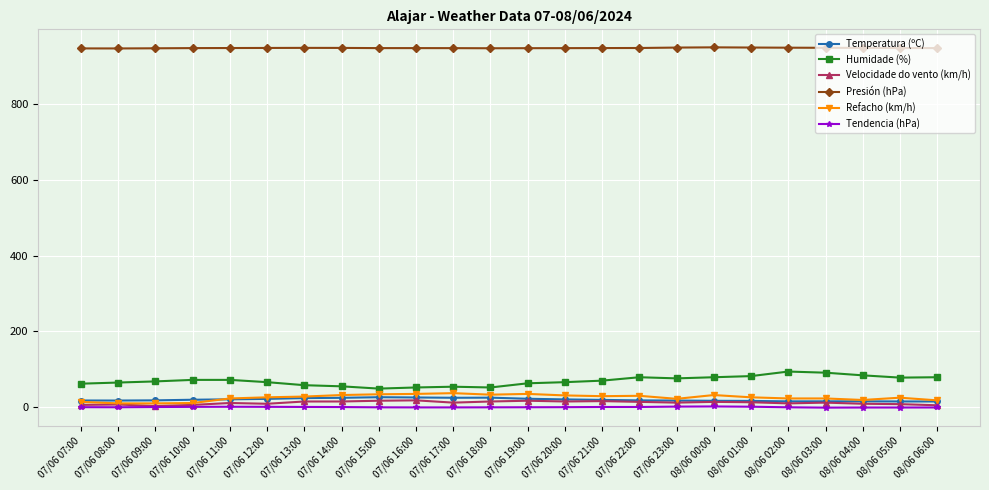

What is the difference between the second highest and second lowest values in the Humidade (%) series?

39.0